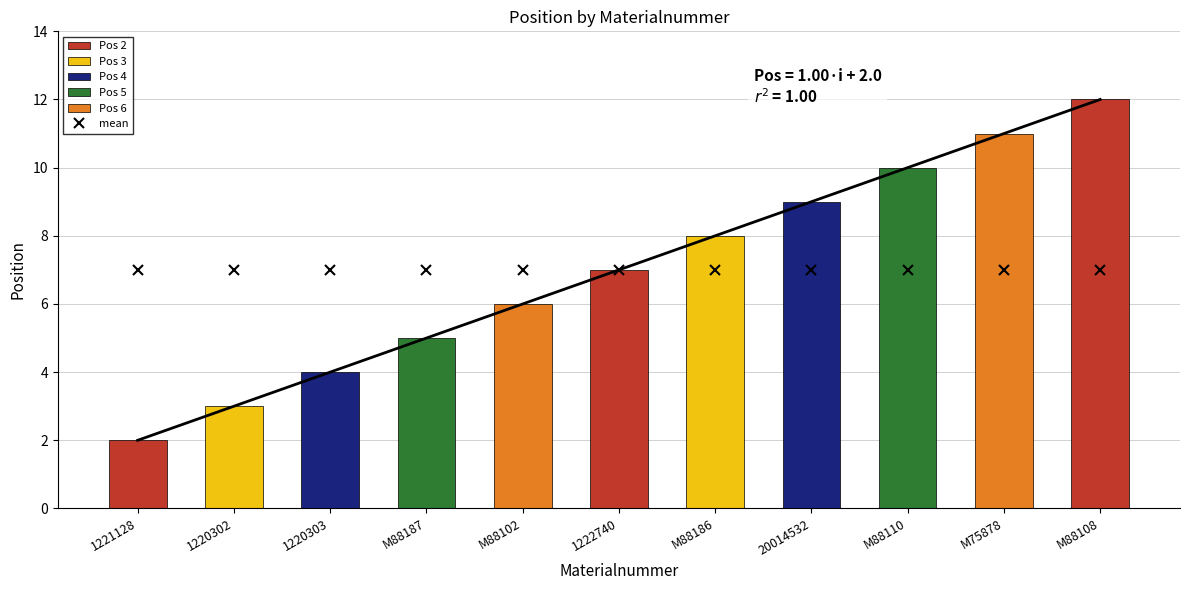

List the labels in order of mean value, largest first.

1221128, 1220302, 1220303, M88187, M88102, 1222740, M88186, 20014532, M88110, M75878, M88108